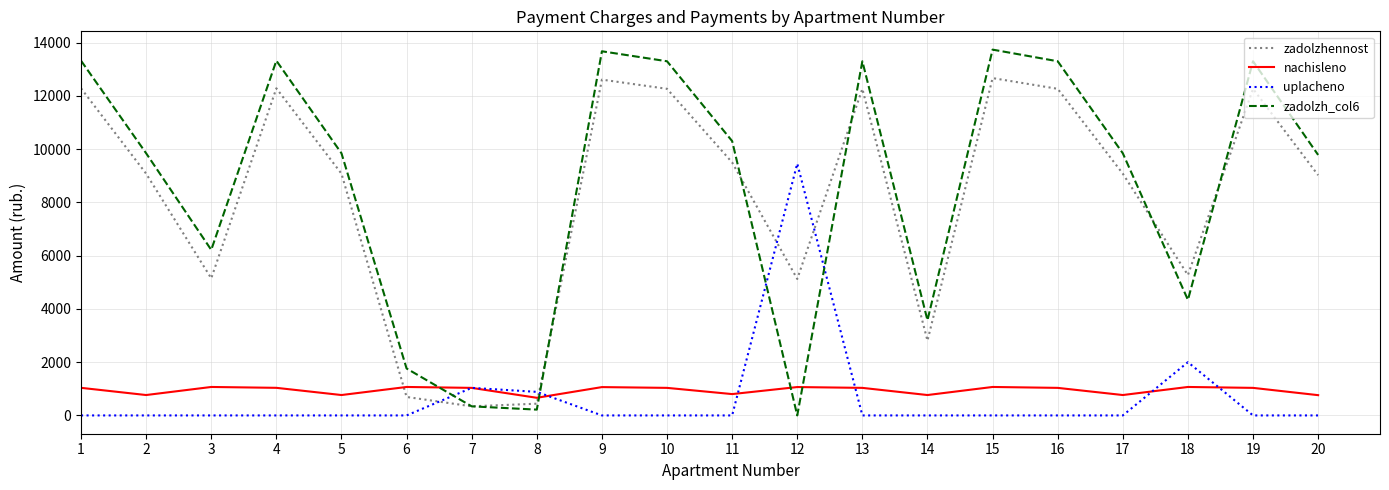

Is the value of zadolzh_col6 at 12 greater than the value of zadolzhennost at 18?

No